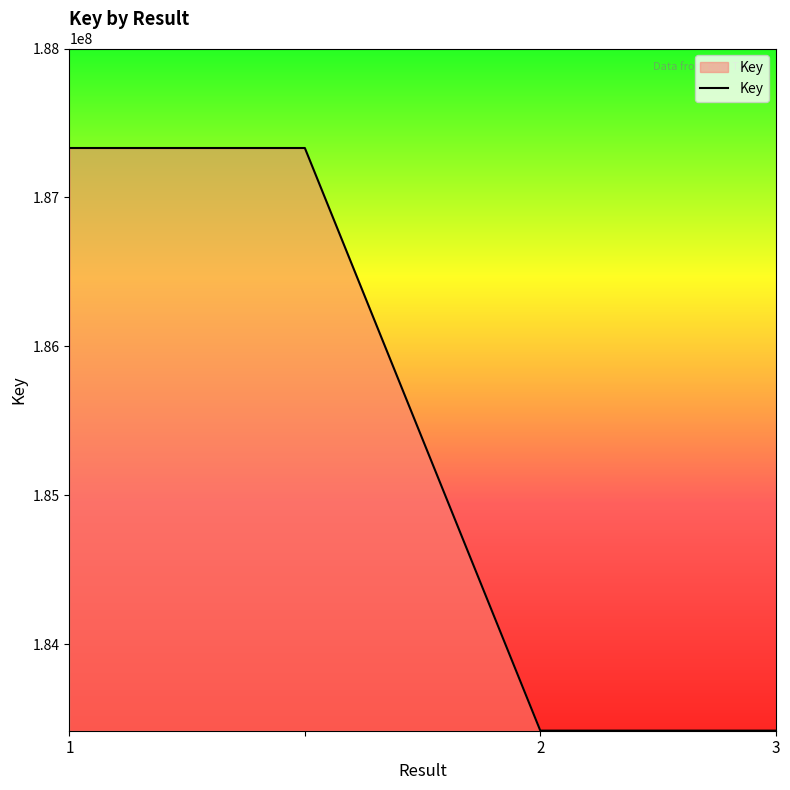

What is the maximum value shown in the chart?

187332006